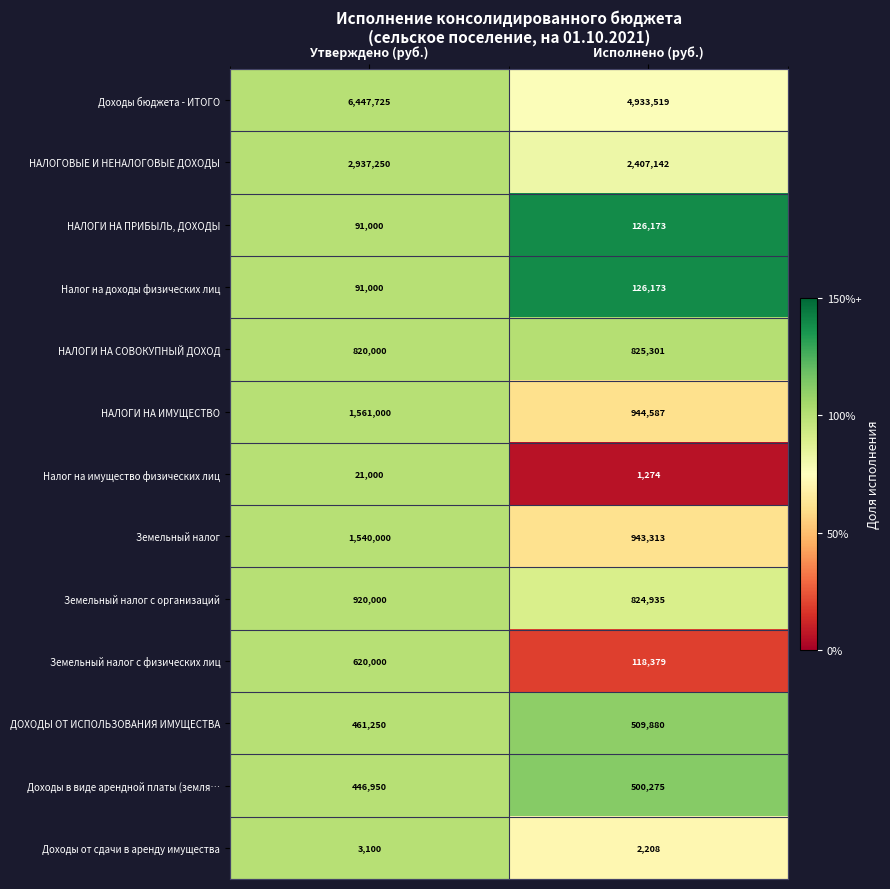

Read the Доходы бюджета - ИТОГО value at Исполнено (руб.), to the nearest 10.

4933520